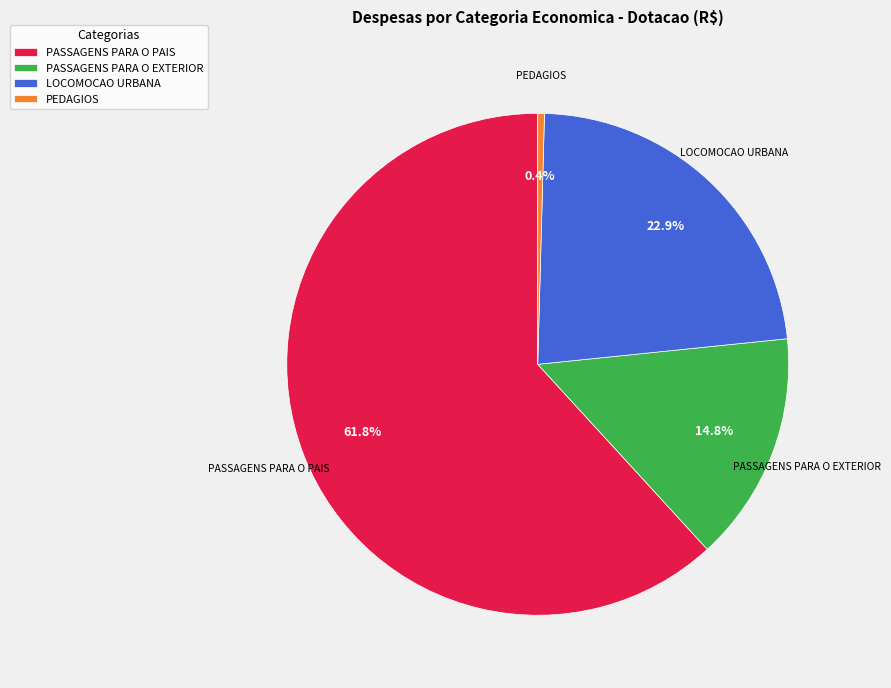

To the nearest percent, what is the average slice percentage?

25%